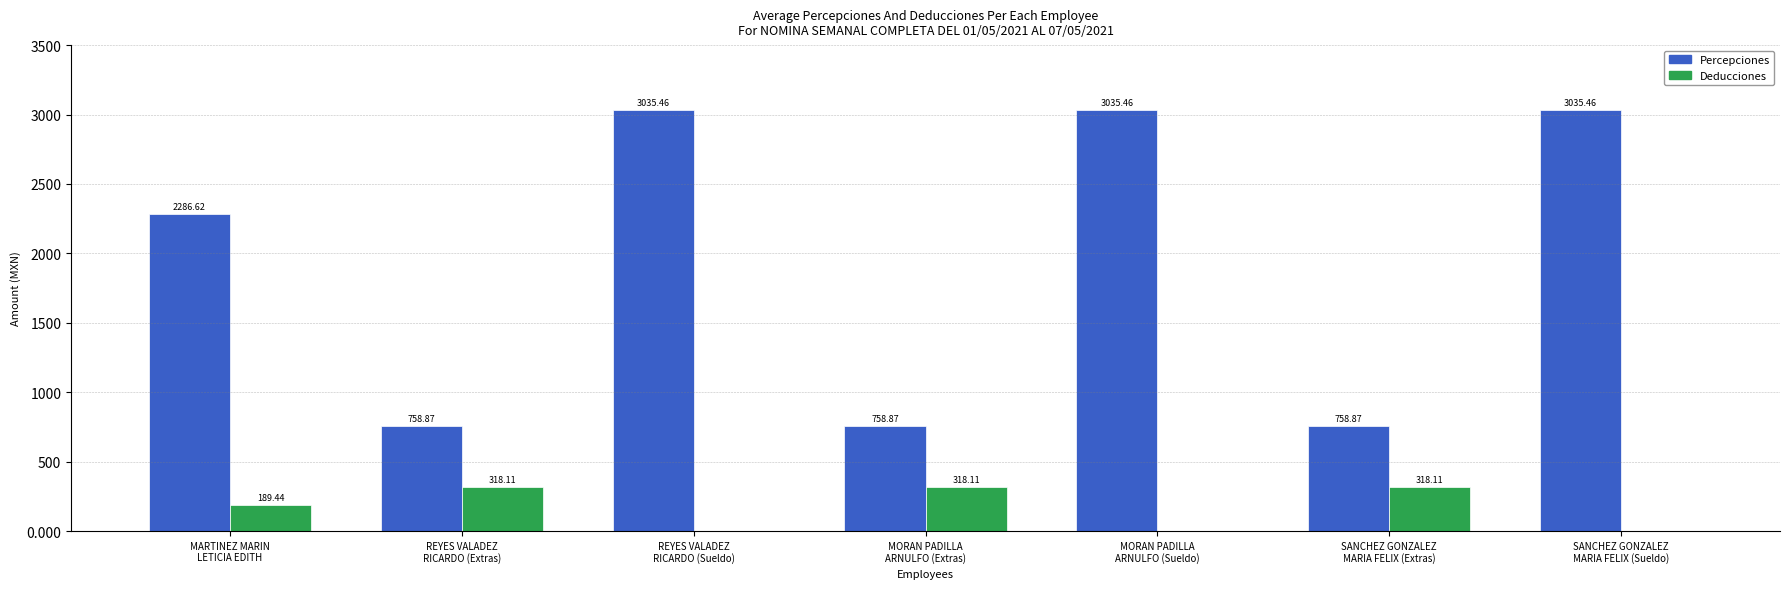

What is the sum of all Percepciones values?

13669.6